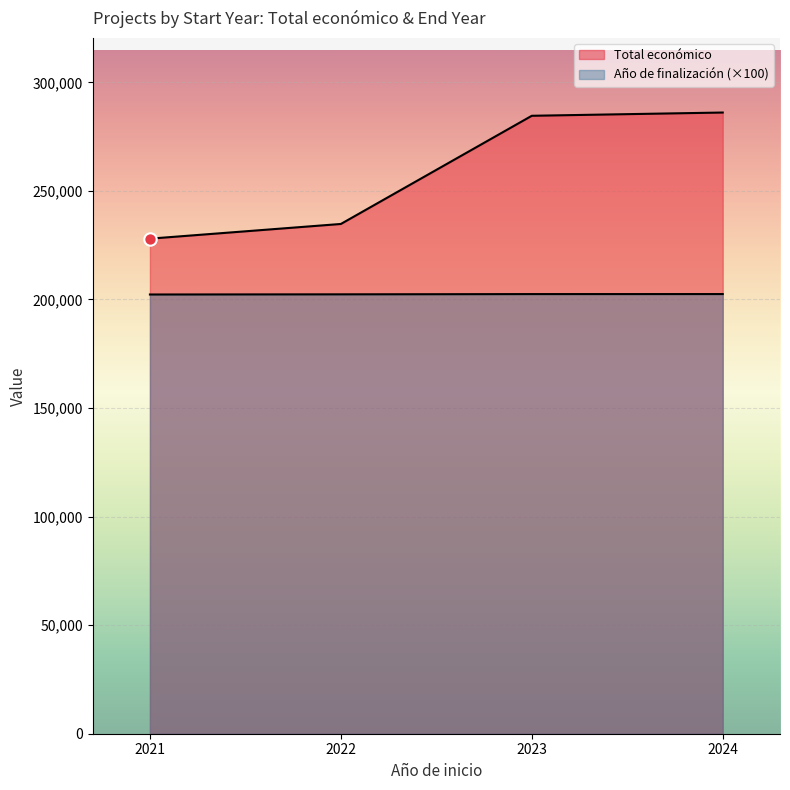

Which series has the widest spread of Y values?

Total económico